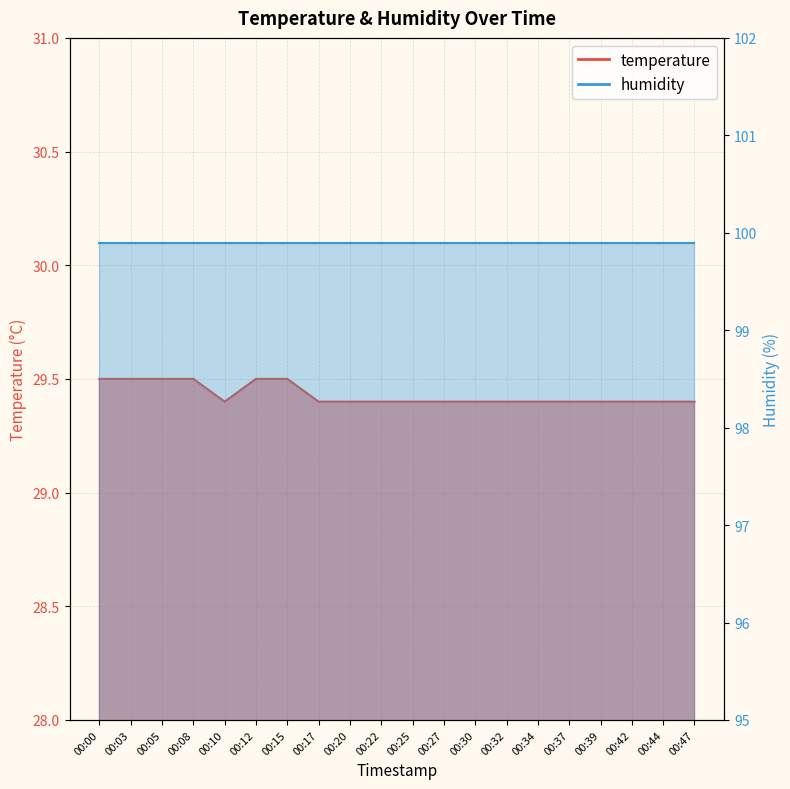

Is it true that the value at 00:25 is 29.4?

True